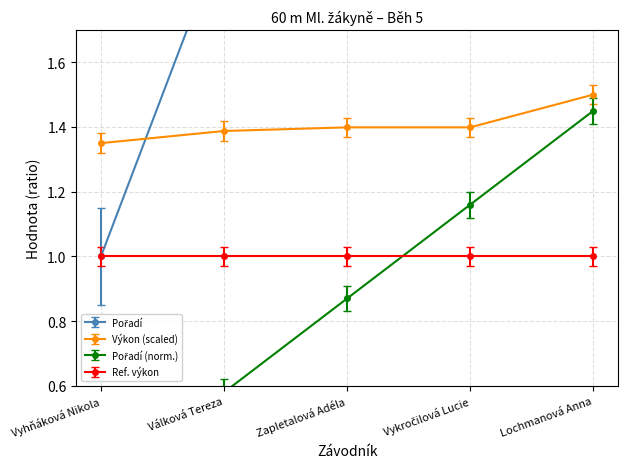

At which label does Výkon (scaled) reach its minimum?

Vyhňáková Nikola